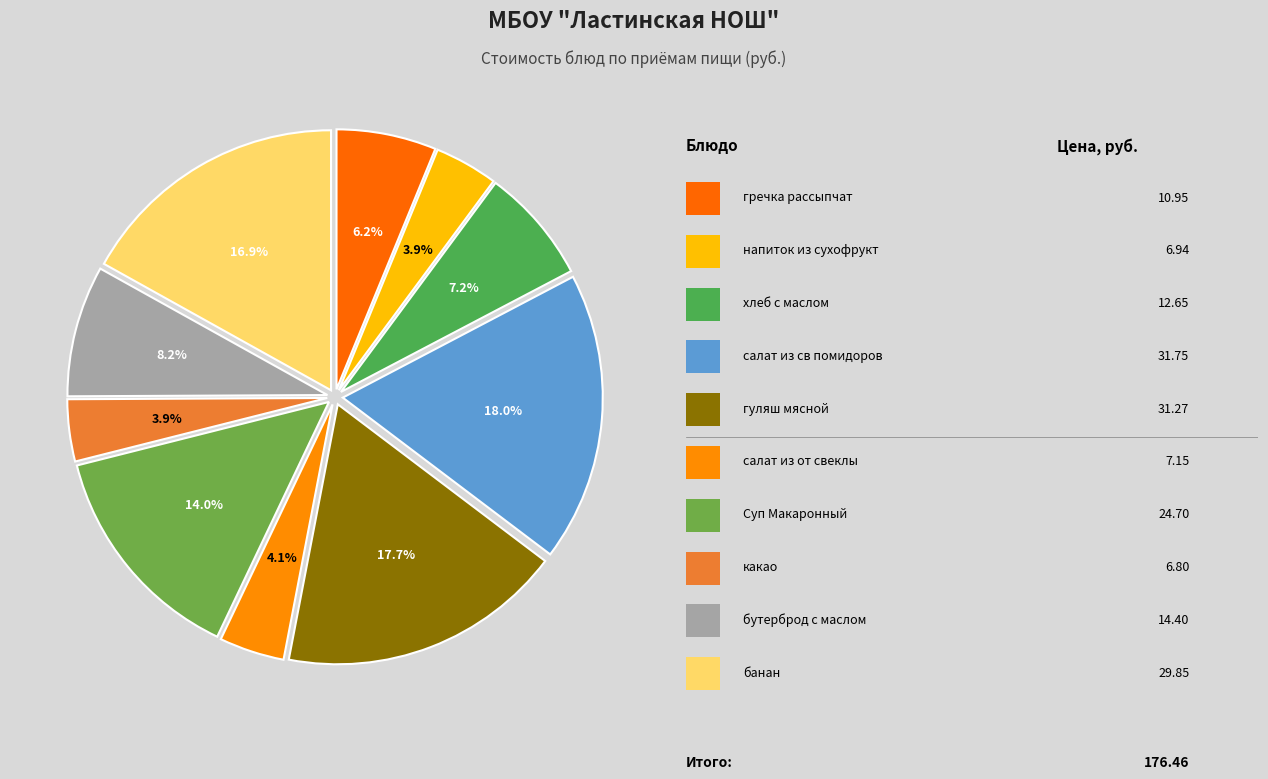

Is there any slice that represents more than half of the pie?

No